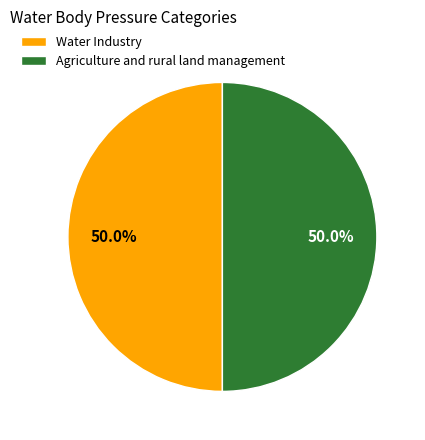

Combined, do Agriculture and rural land management and Water Industry account for over 50%?

Yes